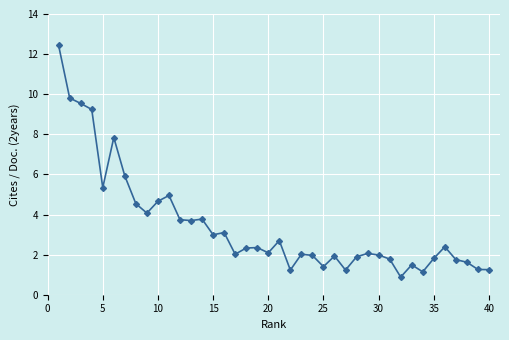

What is the sum of all values?

138.2